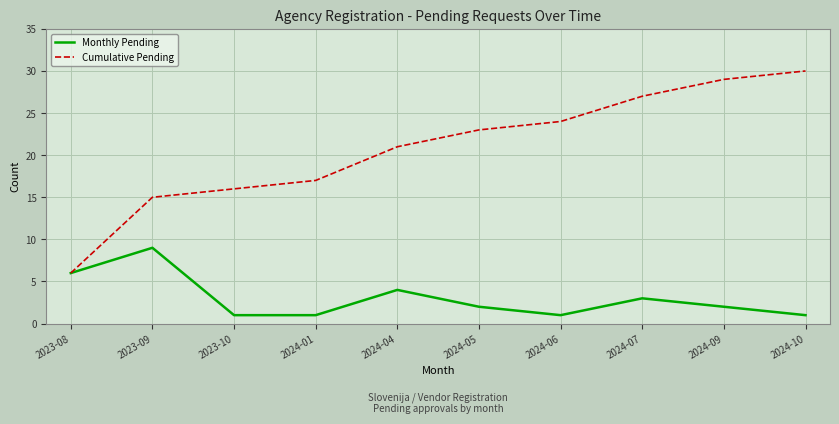

Is this an area chart (filled region under the line)?

No